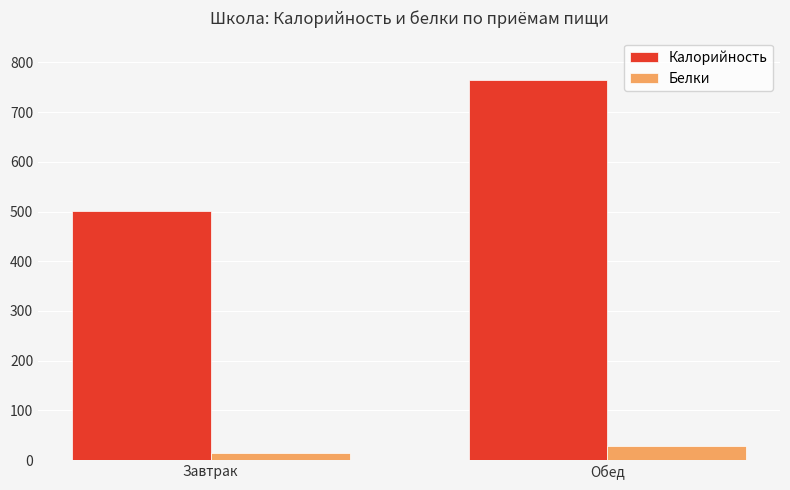

What is the difference between the maximum and minimum values in the Белки series?

14.0